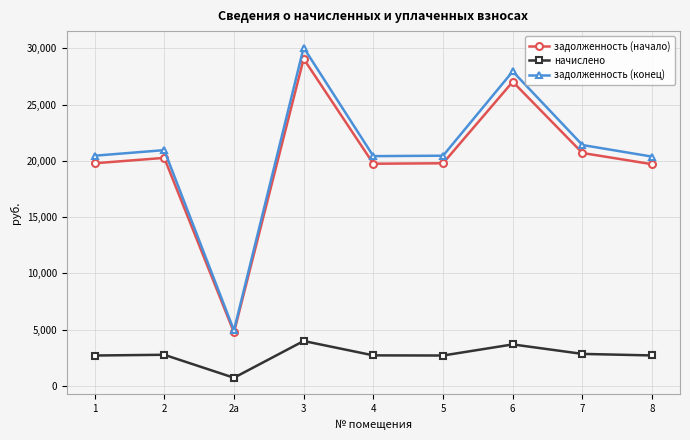

True or false: задолженность (начало) and начислено cross at least once.

False